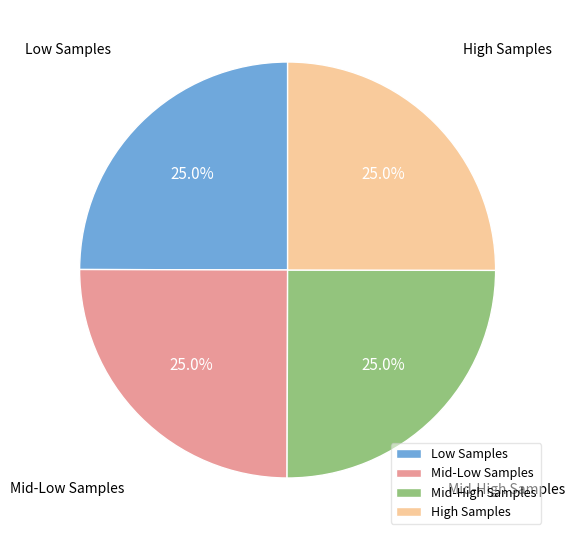

How many slices are in this pie chart?

4